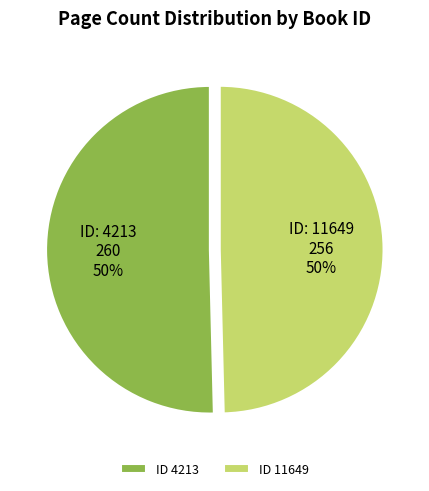

Count the number of slices in the pie.

2